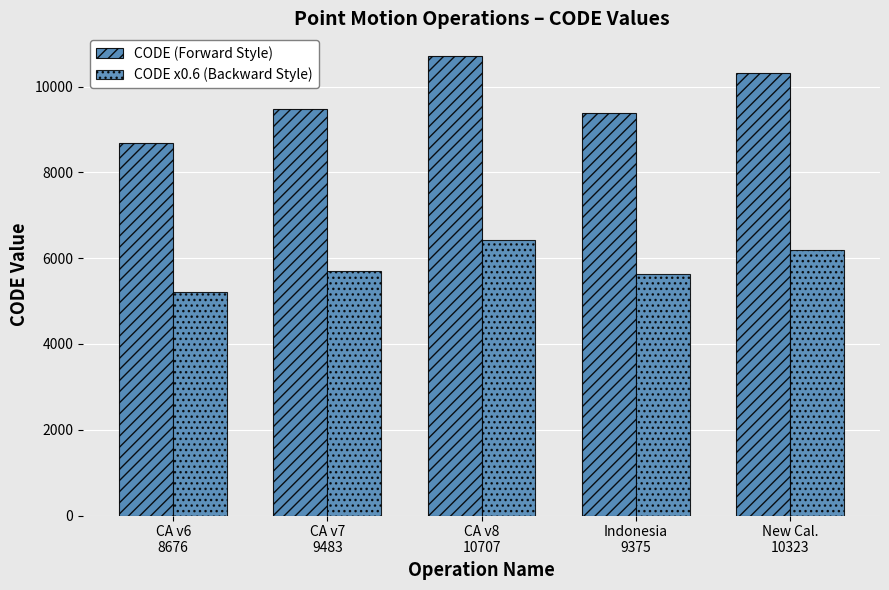

How many distinct data groups are displayed?

2